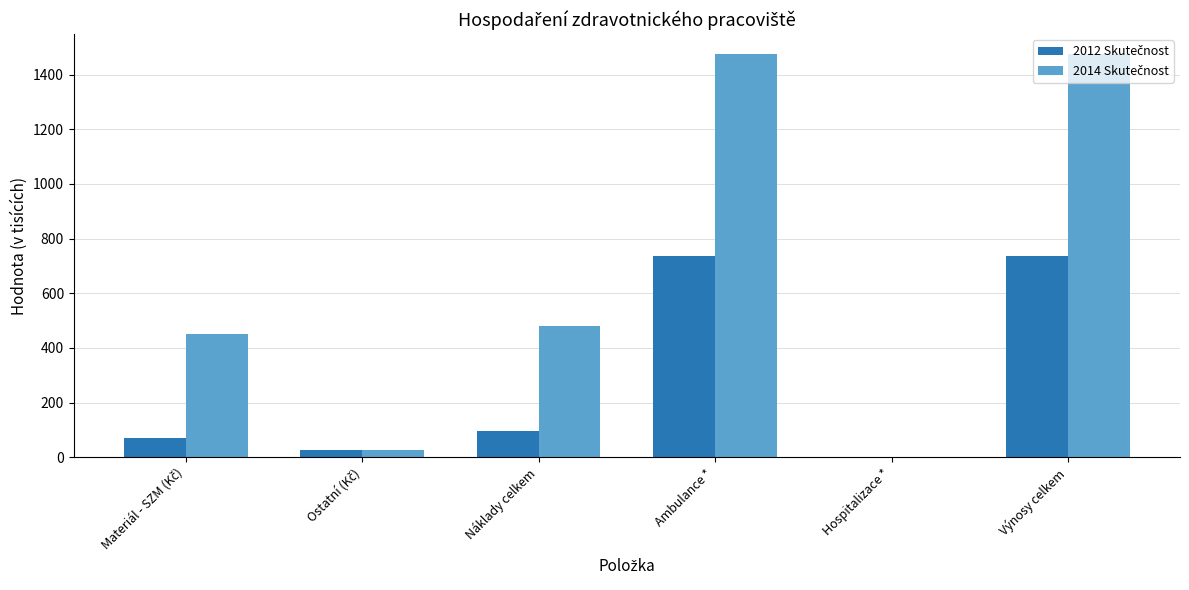

What is the greatest value displayed?

1473.6